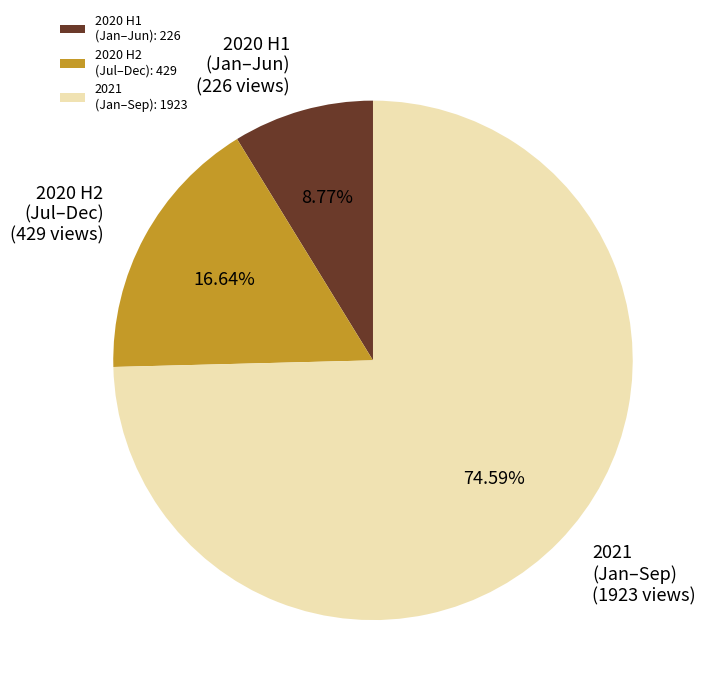

Is the sum of 2020 H1 (Jan–Jun) and 2021 (Jan–Sep) greater than half?

Yes